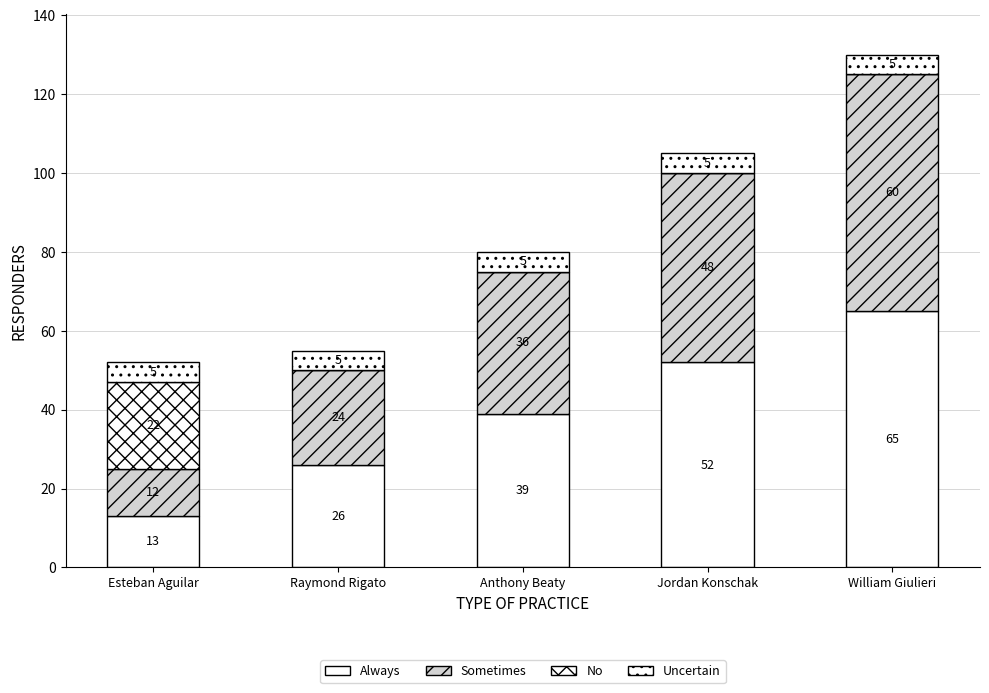

How many series are shown in this chart?

4